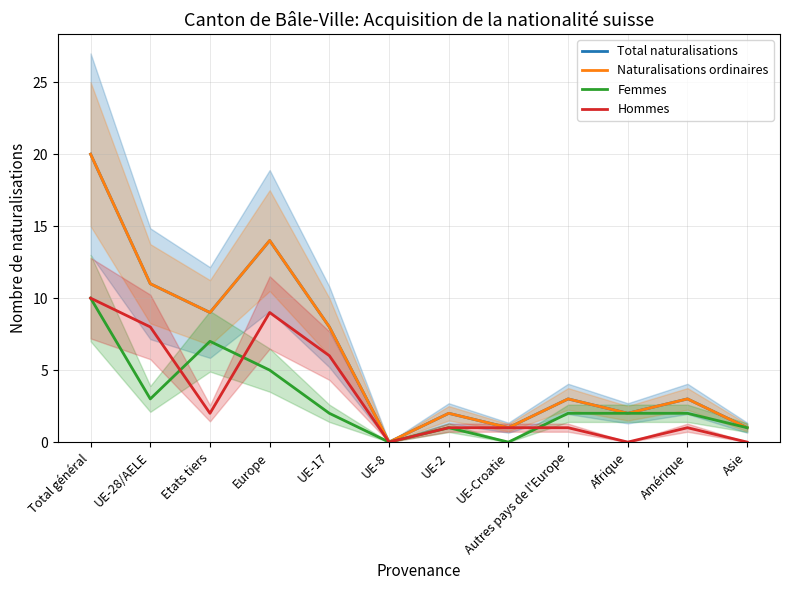

Which series has the largest total across all categories?

Total naturalisations